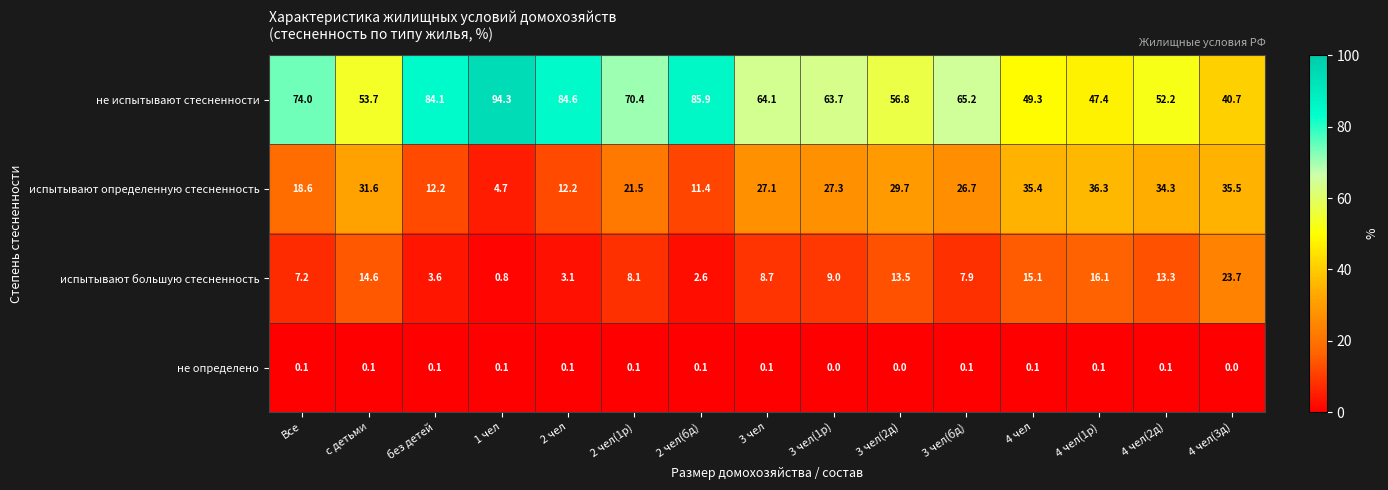

At which label is не испытывают стесненности closest to 67?

3 чел(бд)